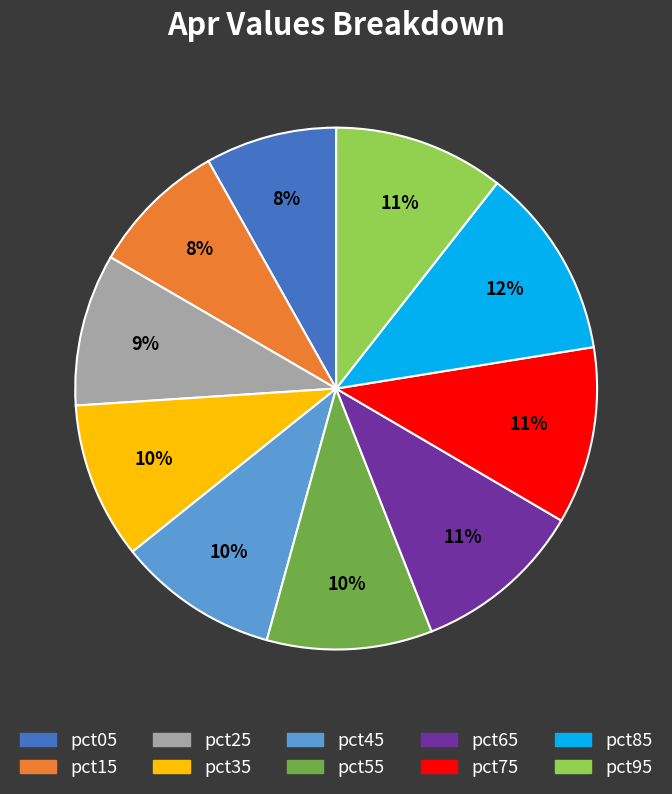

Count the number of slices in the pie.

10